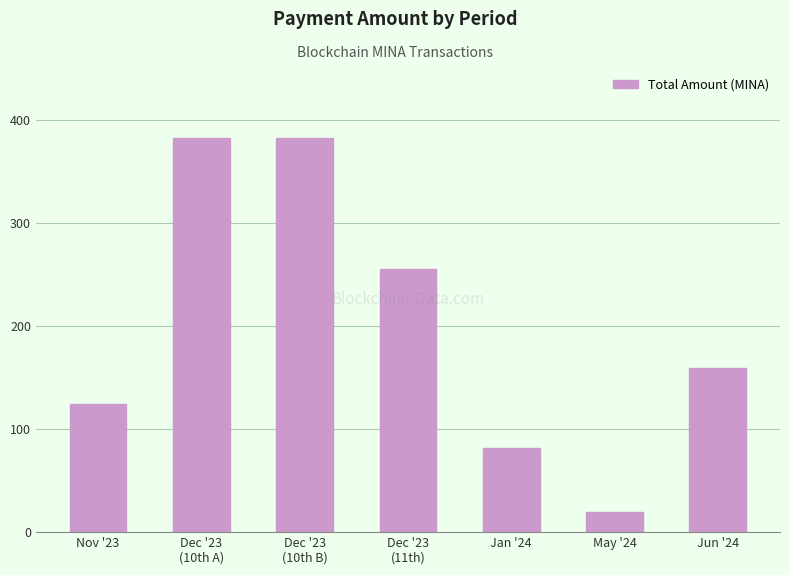

At which label is the value closest to 201?

Jun '24